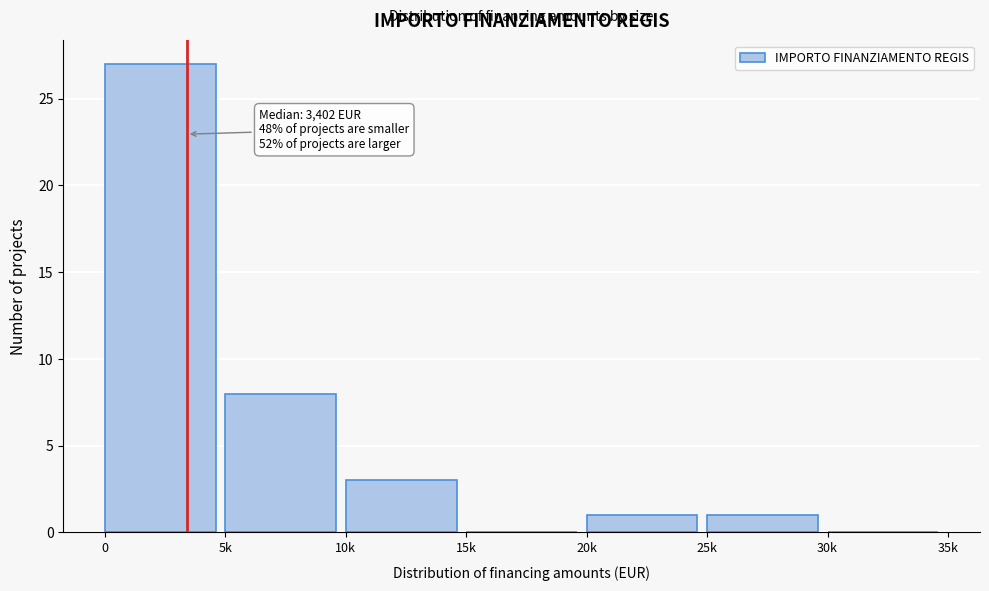

Reading right to left, extract all data points from this chart.

30k=0	25k=1	20k=1	15k=0	10k=3	5k=8	0=27